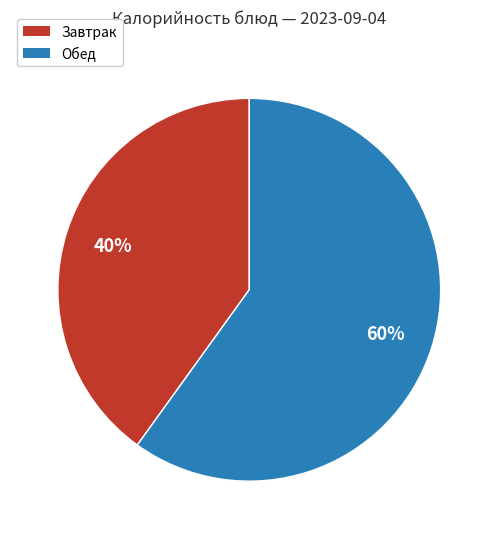

To the nearest percent, what portion does Обед represent?

60%